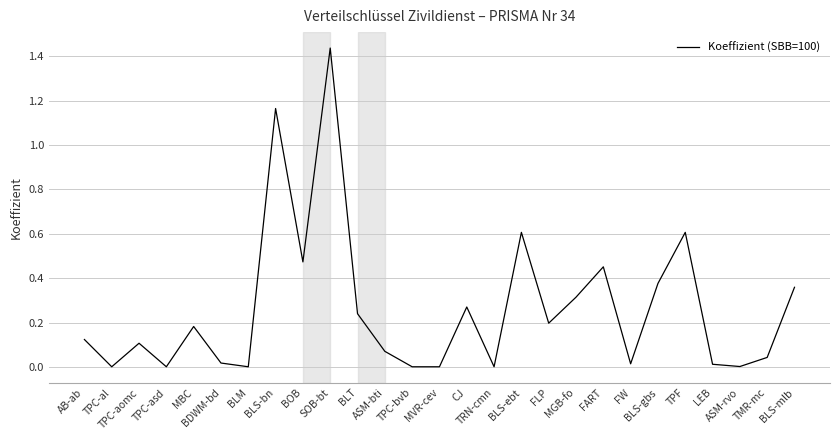

What is the maximum value shown in the chart?

1.4